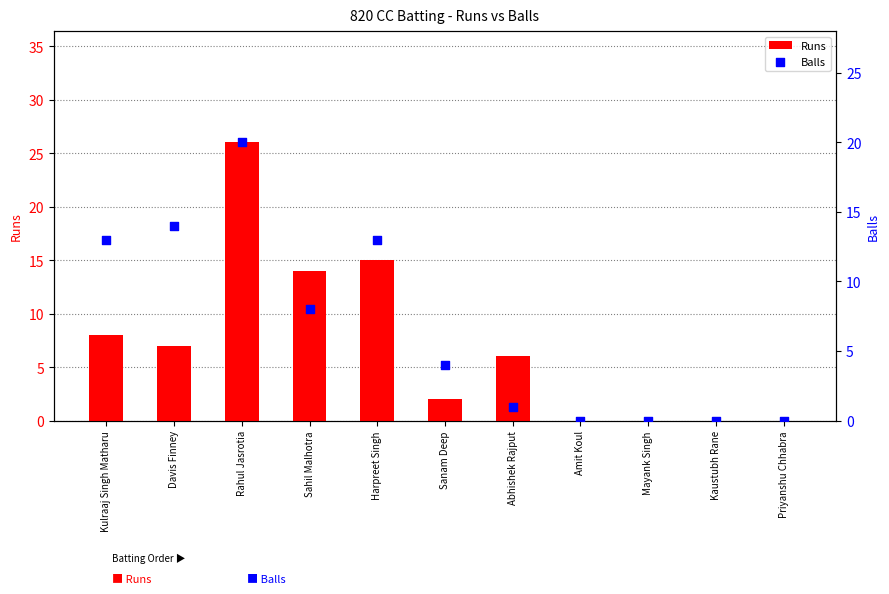

At how many categories does at least one series exceed 24?

1